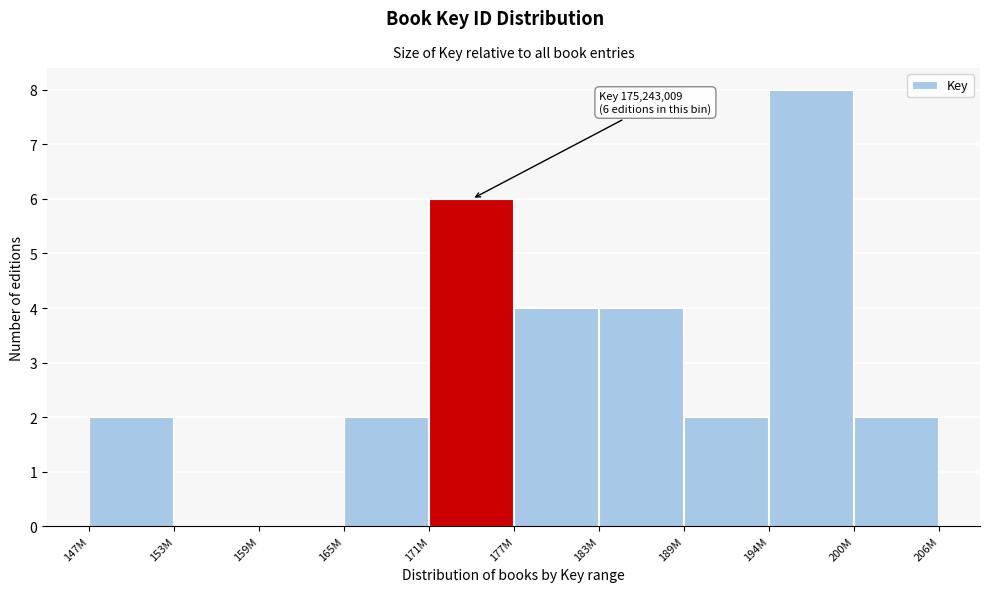

Reading left to right, what are all the values shown in this chart?

147M=2	153M=0	159M=0	165M=2	171M=6	177M=4	183M=4	189M=2	194M=8	200M=2